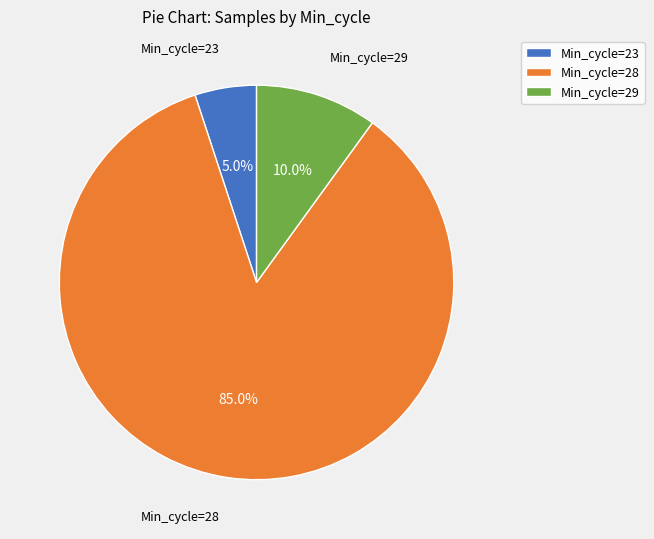

How many segments does this pie chart have?

3